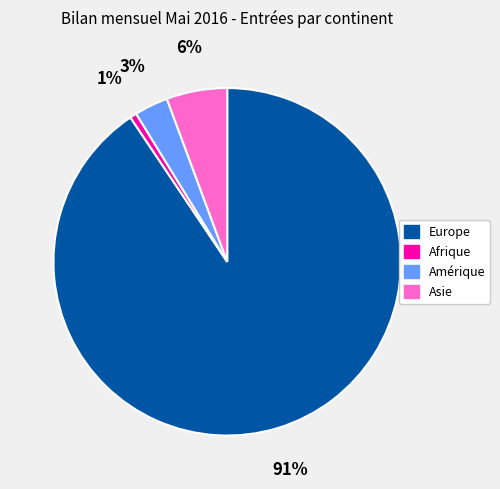

Which has a higher value, Europe or Amérique?

Europe